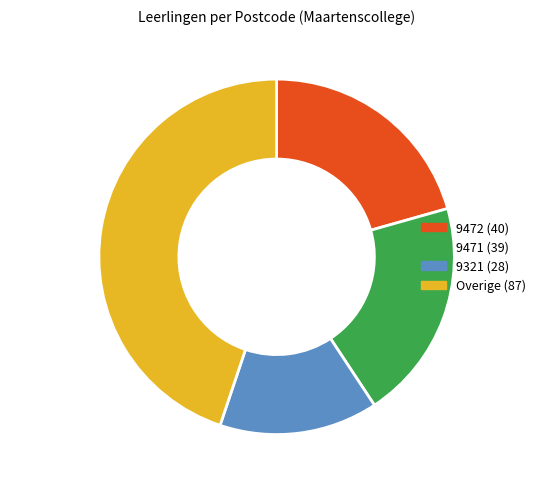

Does any single category account for the majority?

No